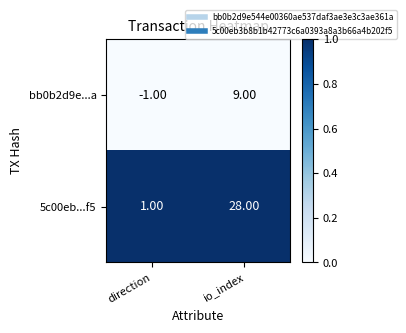

What is the spread (max minus min) of values at io_index?

19